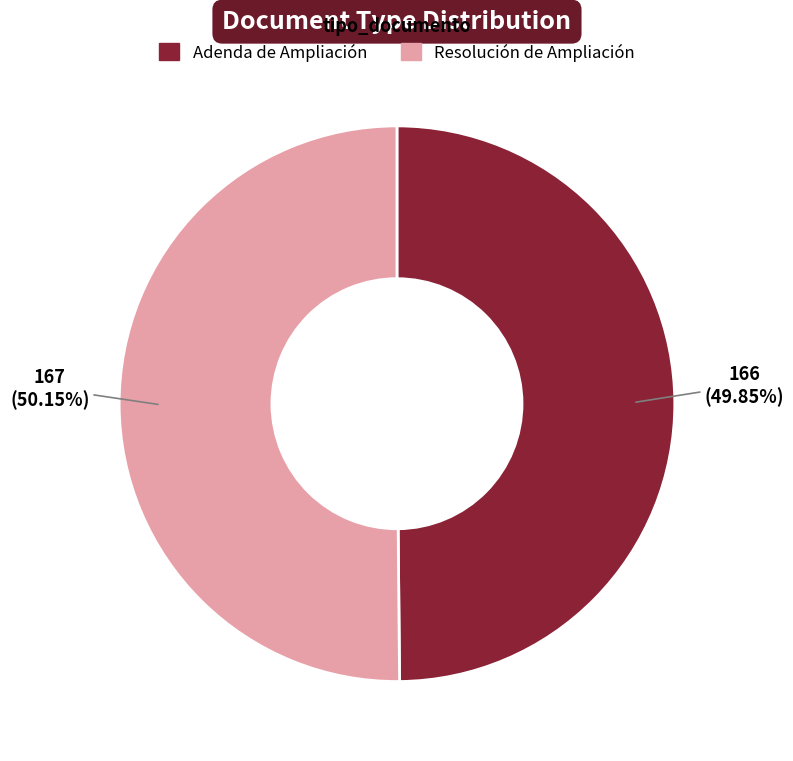

What is the ratio of the value at Adenda de Ampliación to the value at Resolución de Ampliación?

1.0